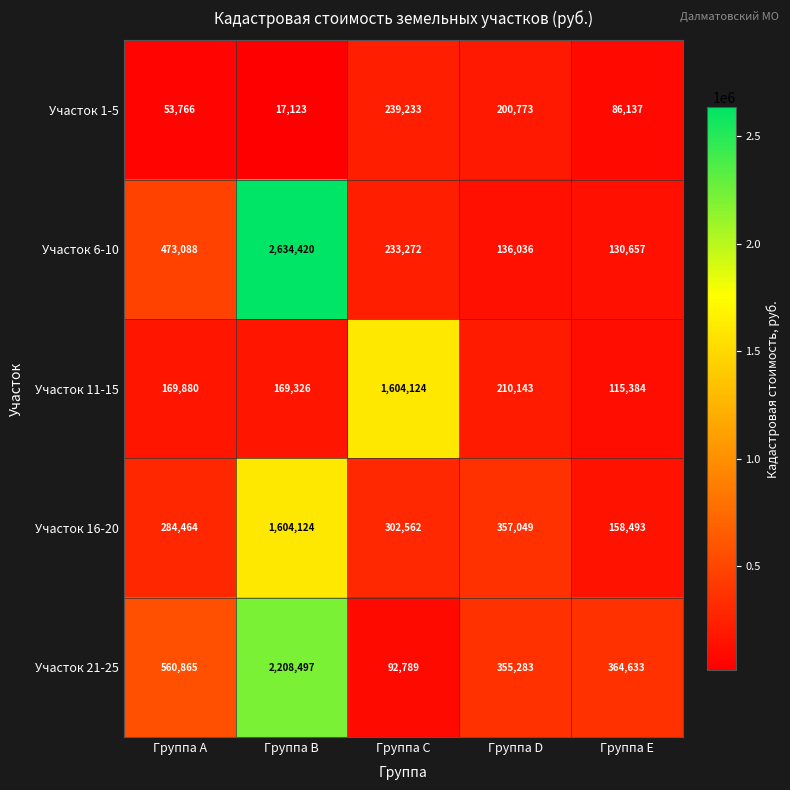

Is it true that Участок 6-10 equals 233272 at Группа C?

True